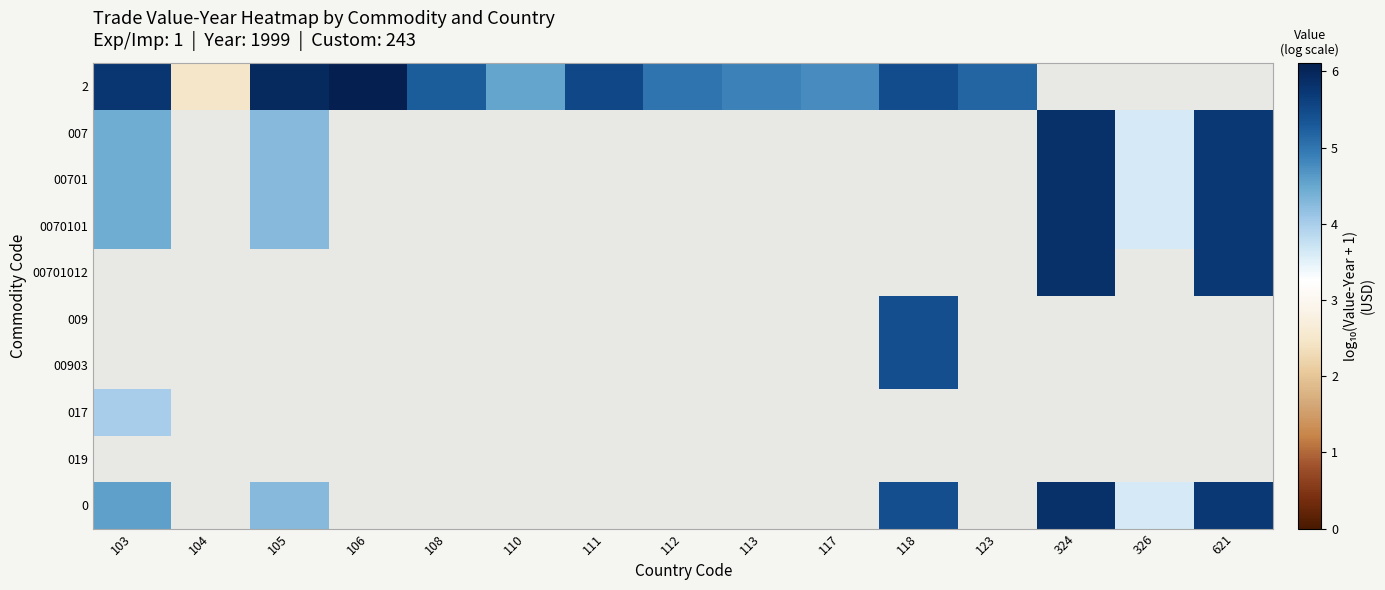

What is the greatest value displayed?

6.1